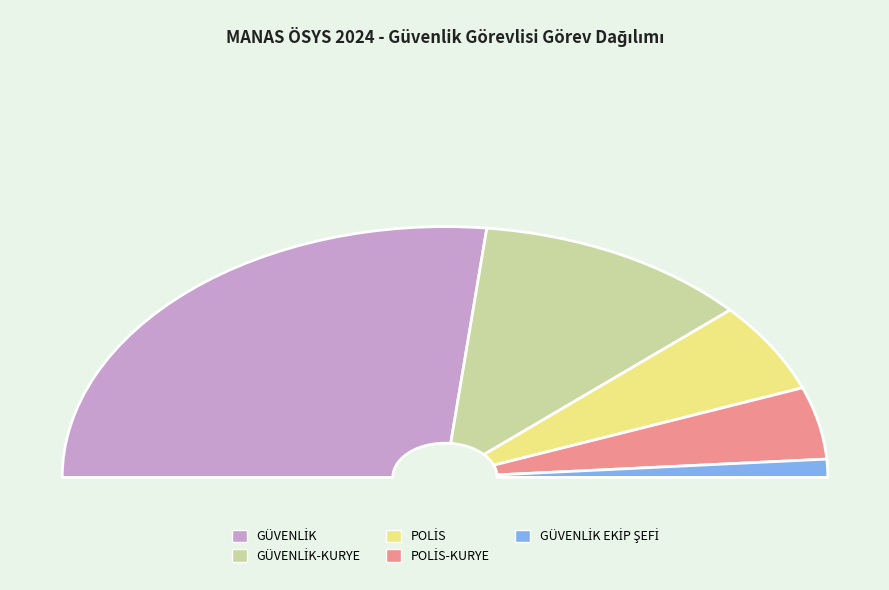

Count the number of slices in the pie.

5